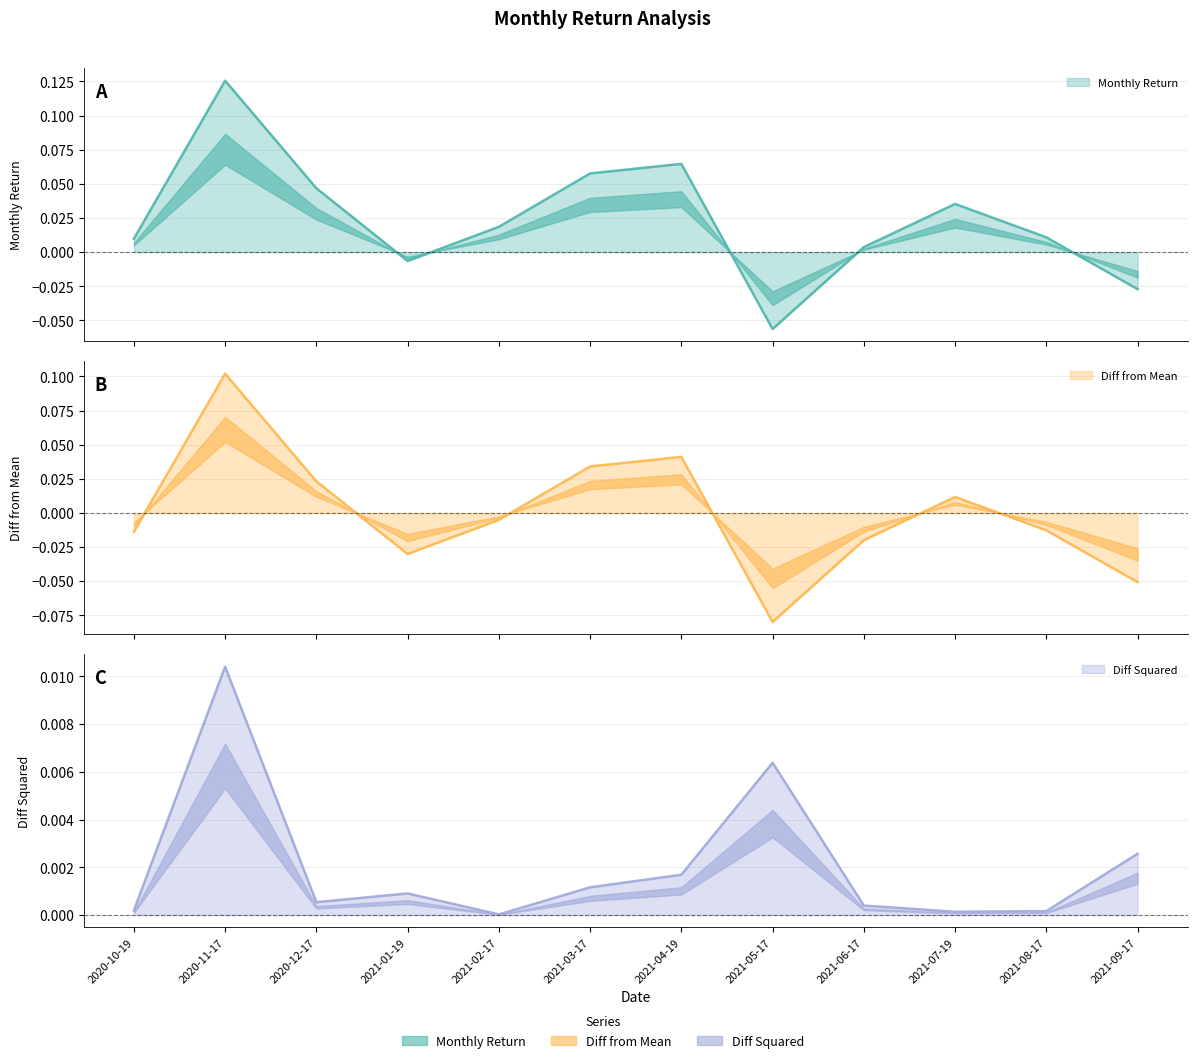

What is the difference between the second highest and minimum values in the Monthly Return series?

0.1